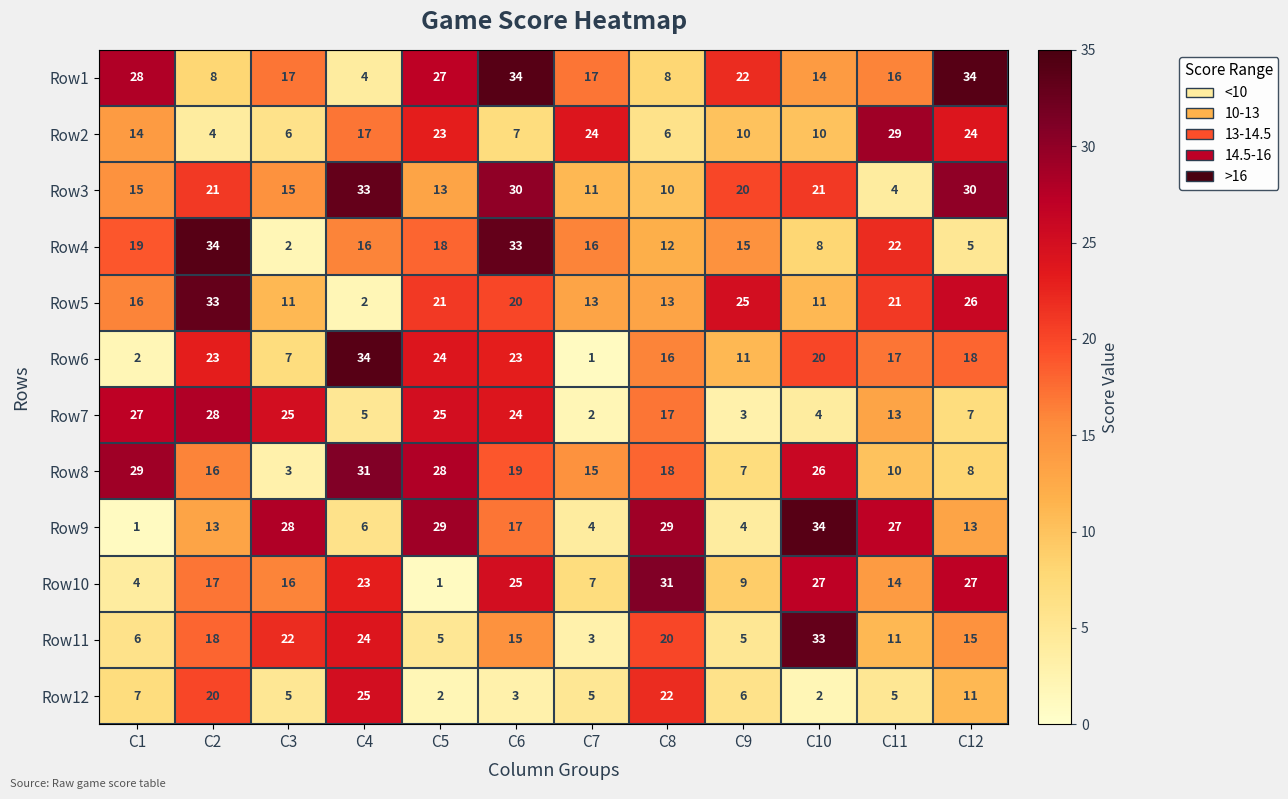

The value of Row2 at C6 is 7. True or false?

True